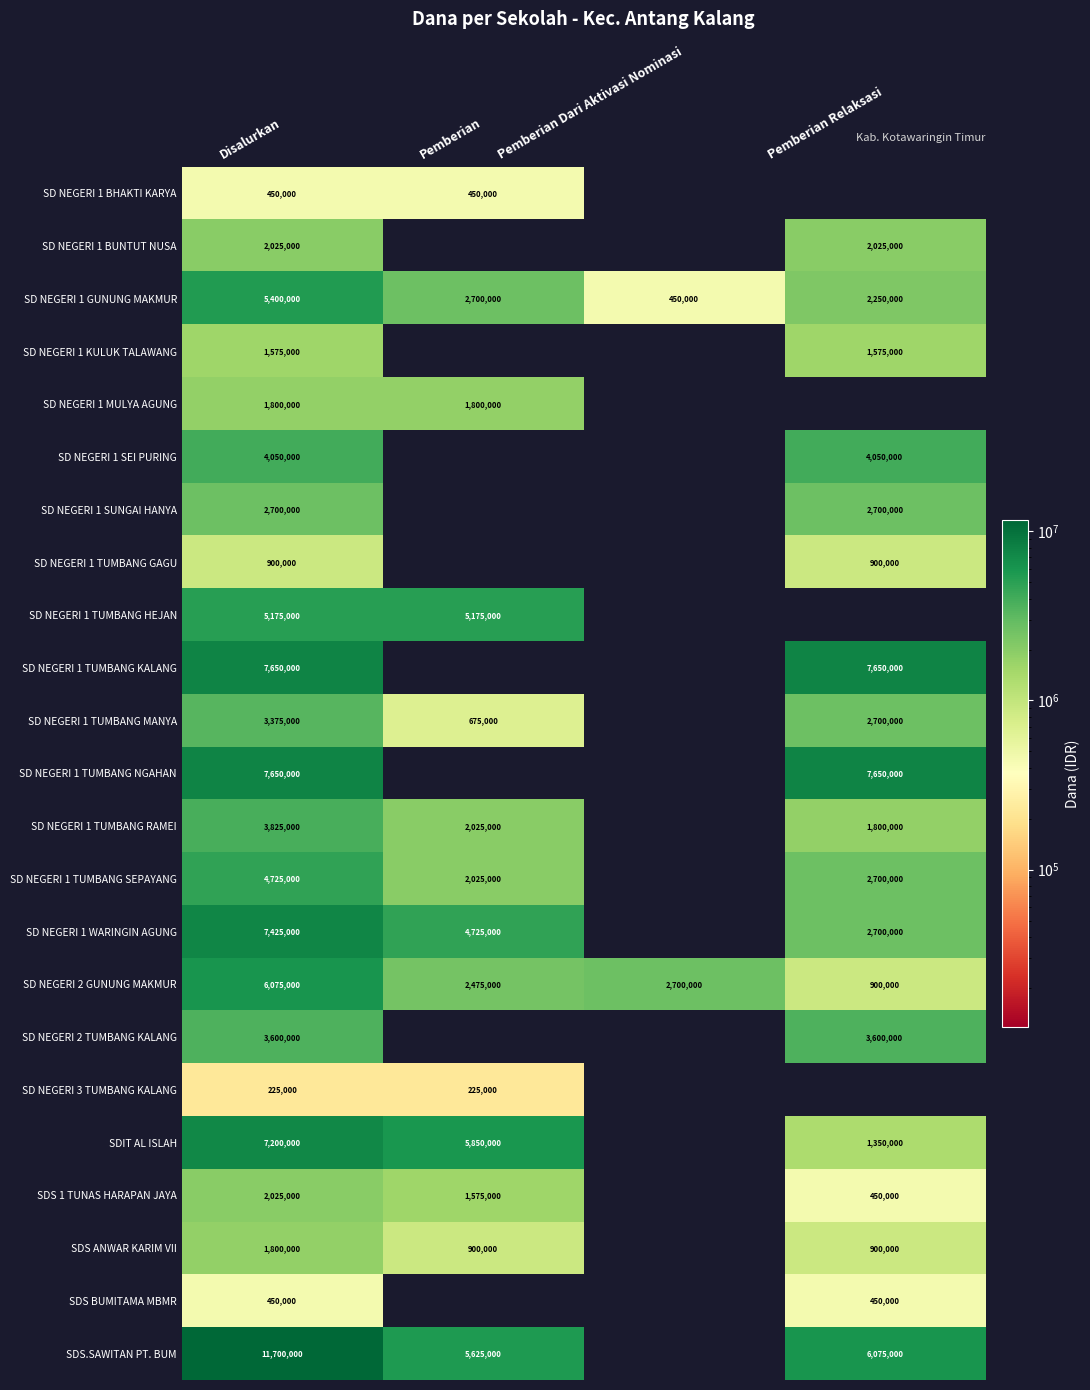

What is the greatest value displayed?

11700000